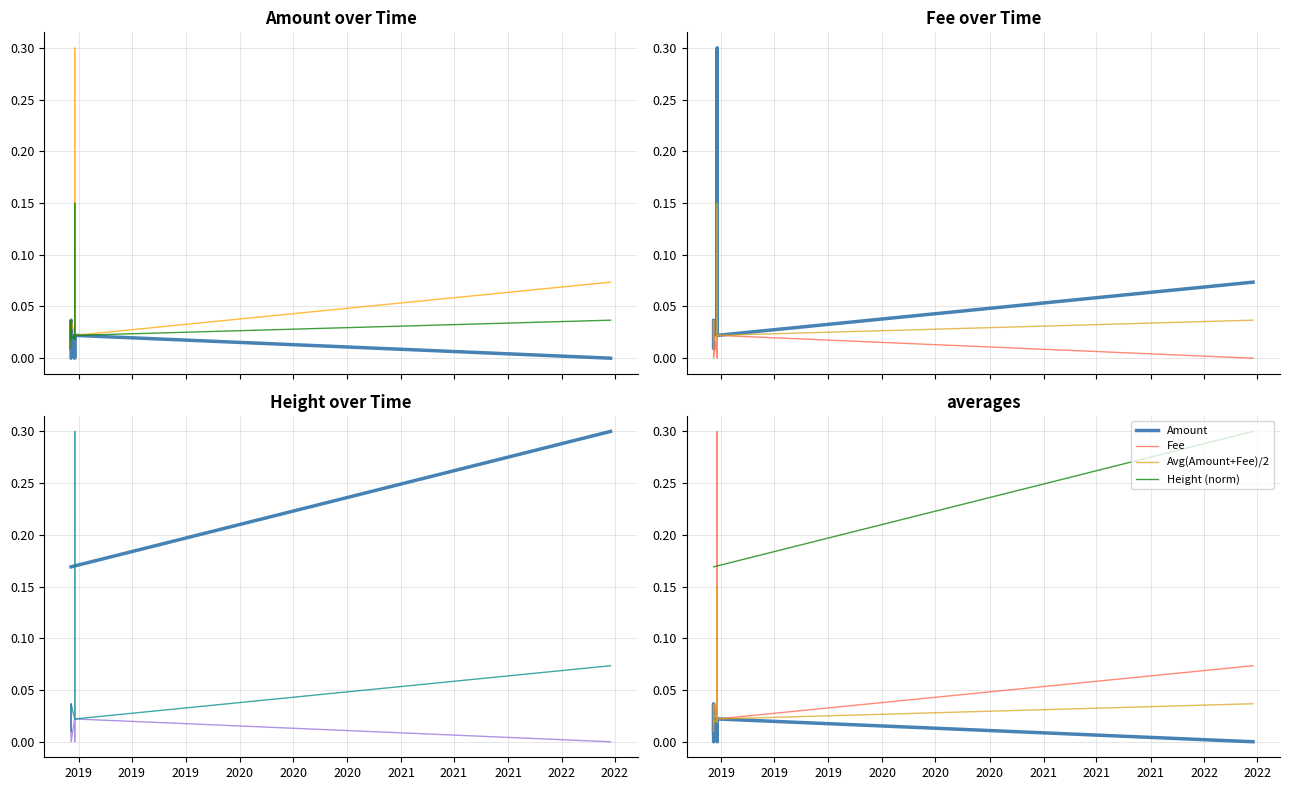

At which label does Height (norm) reach its minimum?

2019